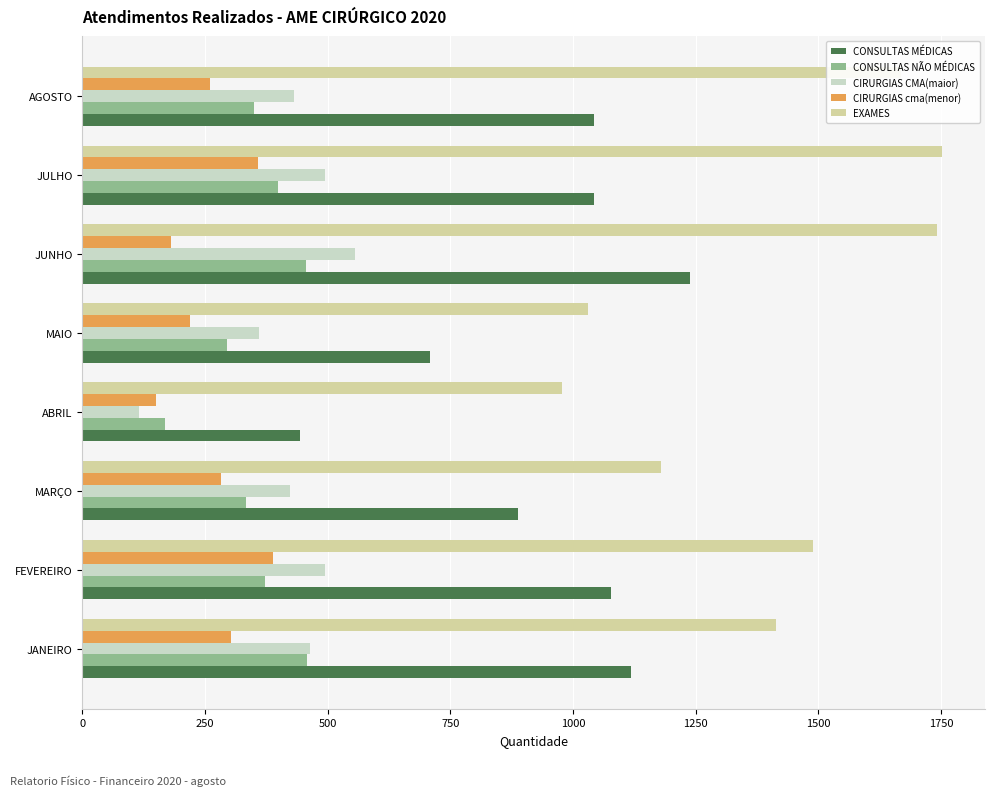

How many categories are shown in the chart?

8